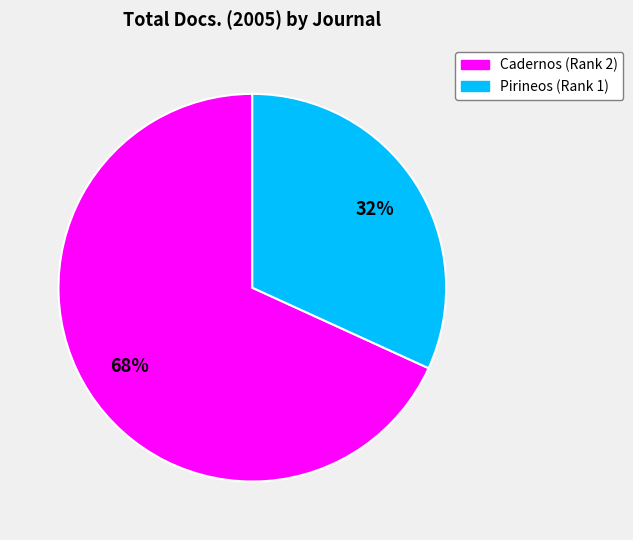

What is the ratio of the value at Cadernos (Rank 2) to the value at Pirineos (Rank 1)?

2.1